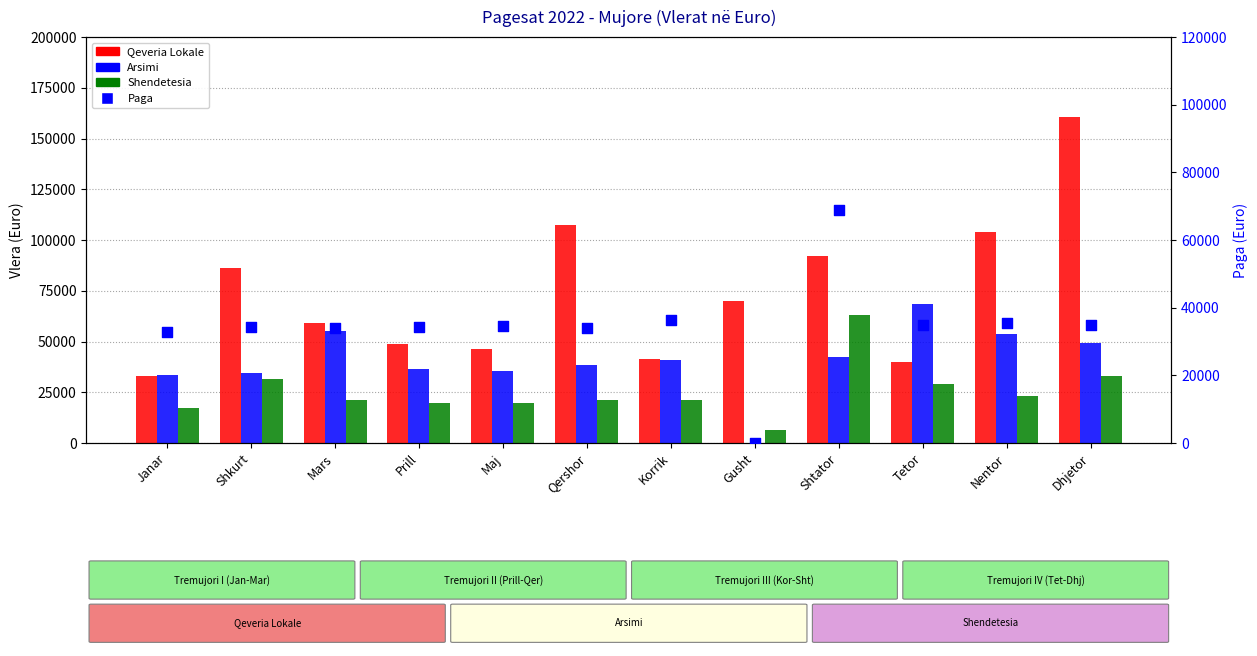

What is the total value across all series at Shtator?

266299.0